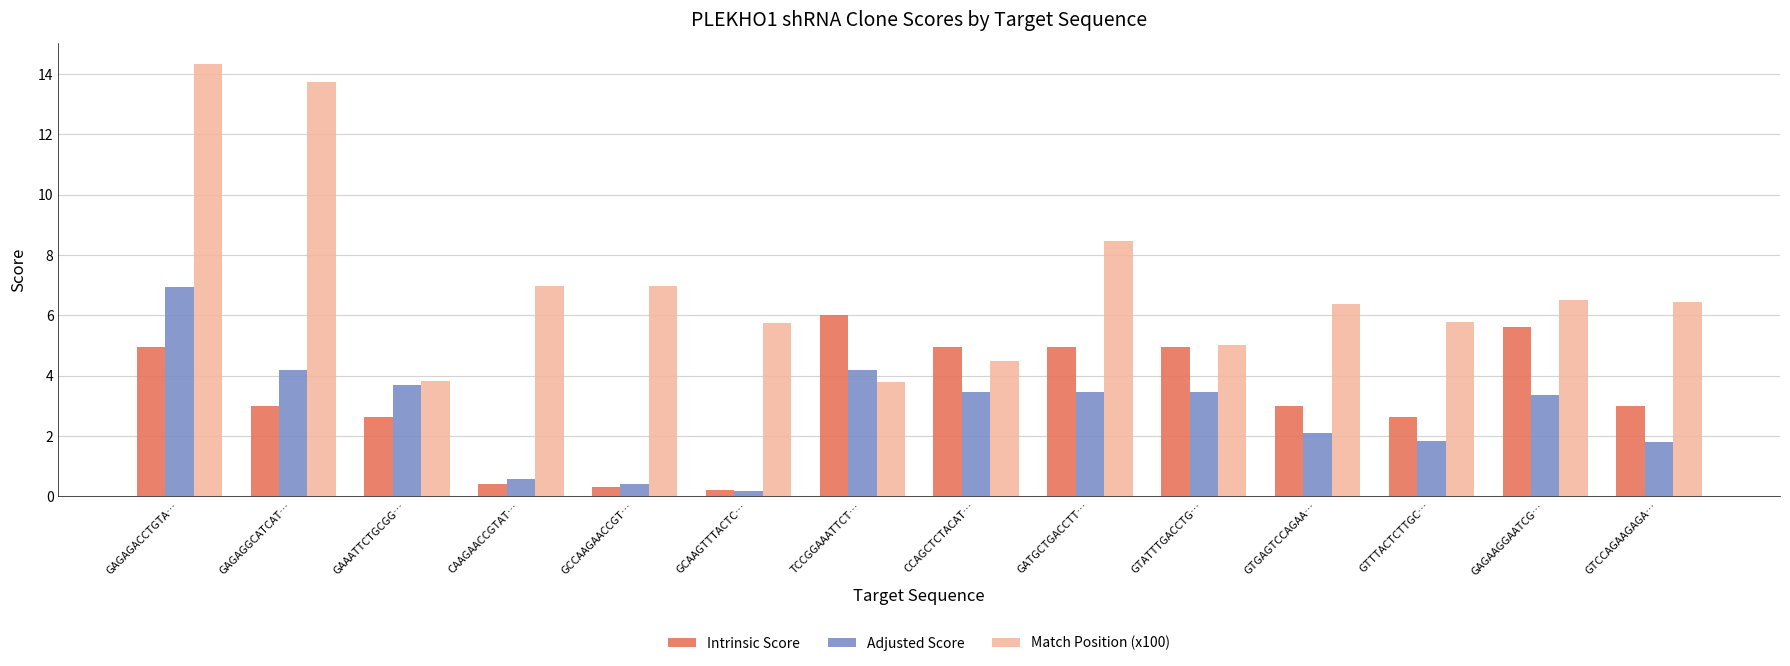

At which category does the chart reach its minimum across all series?

GCAAGTTTACTC…